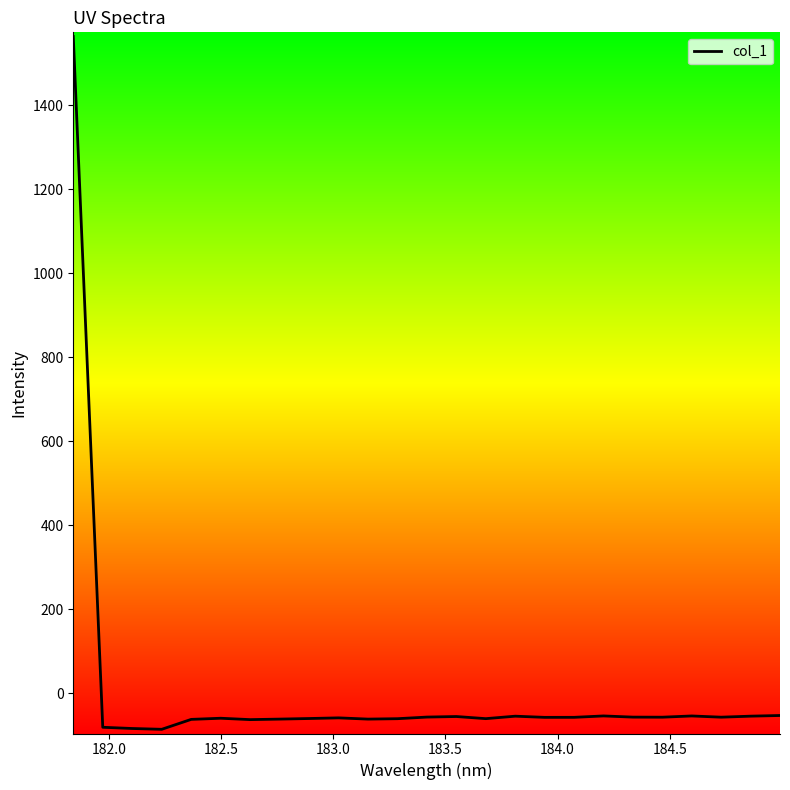

What is the greatest value displayed?

1563.6